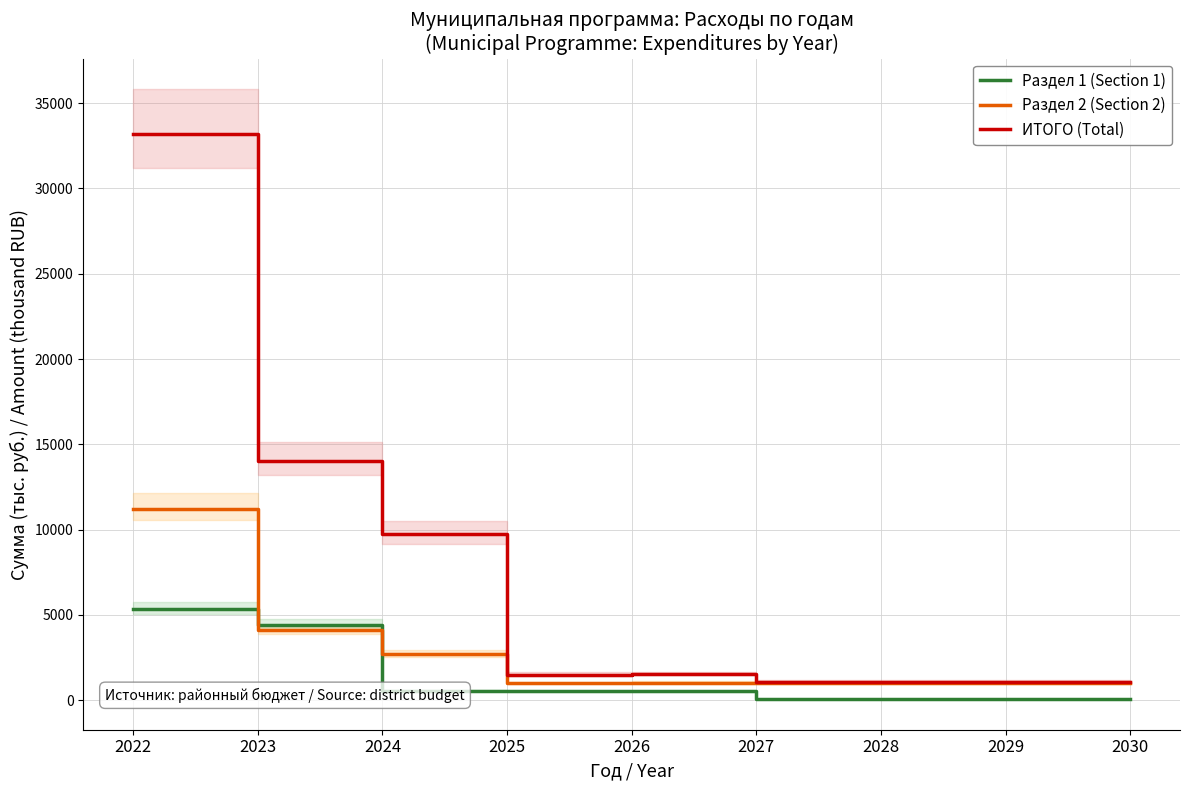

Where is the first local minimum for ИТОГО (Total)?

2025